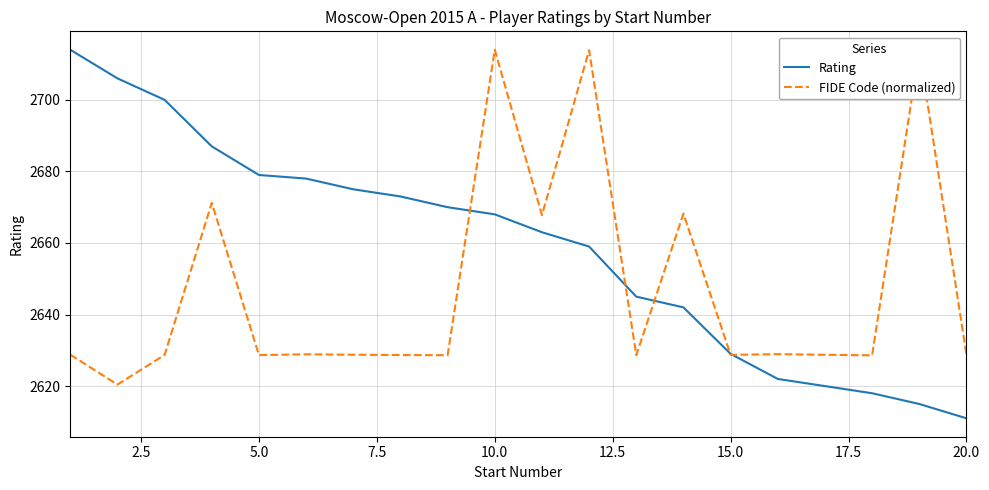

What is the difference between the maximum and minimum values in the Rating series?

103.0